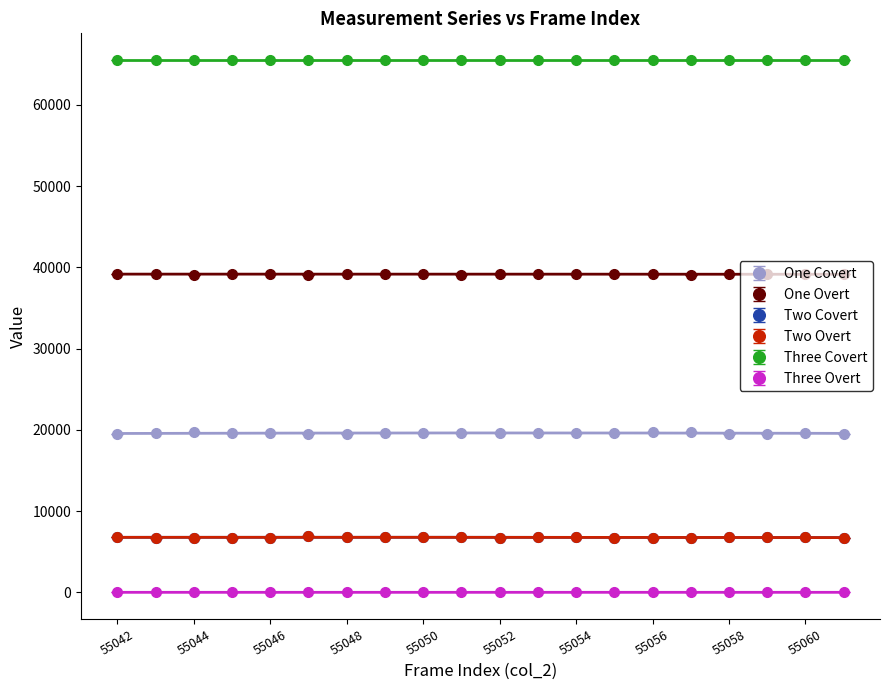

List the labels in order of col_516 value, largest first.

55047, 55058, 55059, 55048, 55049, 55042, 55050, 55060, 55054, 55051, 55053, 55044, 55052, 55043, 55045, 55046, 55056, 55055, 55057, 55061